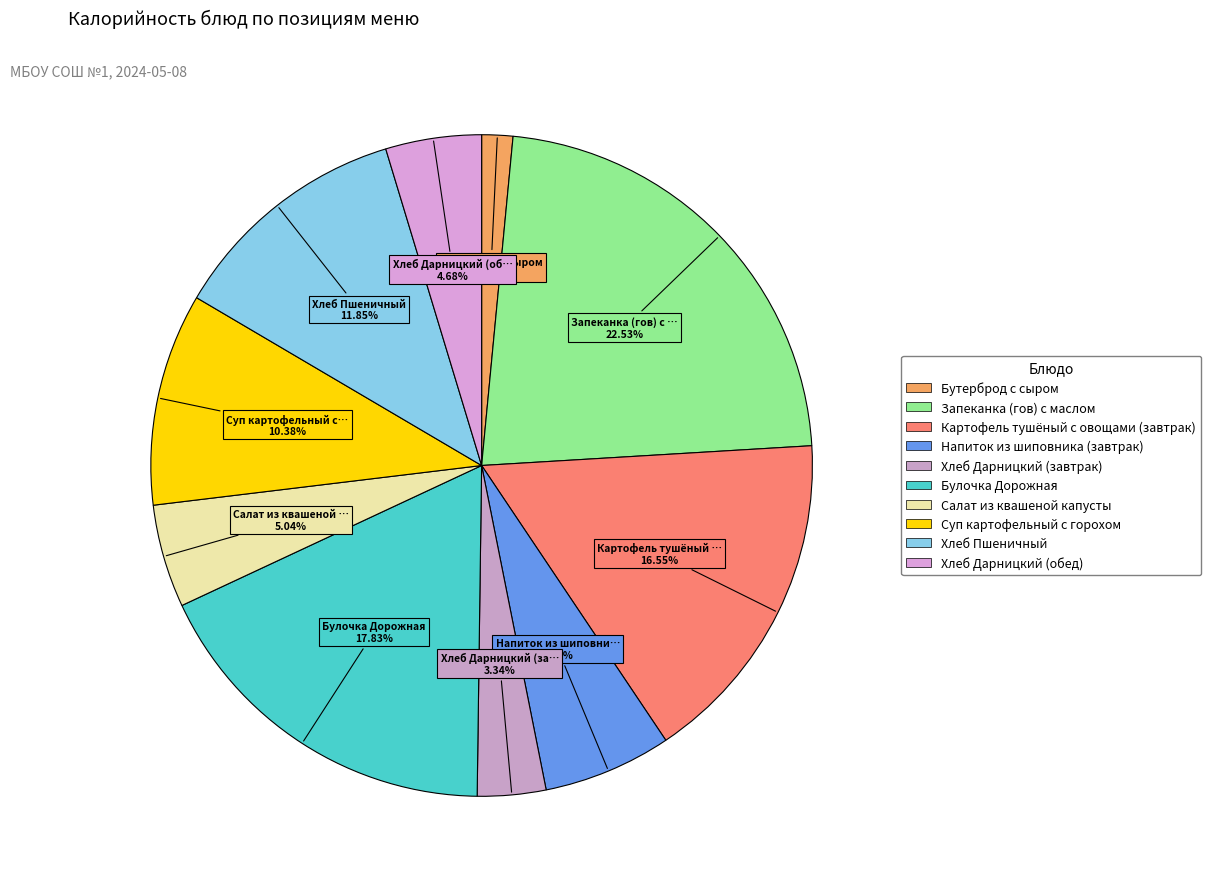

To the nearest percent, what is the difference between the Запеканка (гов) с маслом and Суп картофельный с горохом slice percentages?

12%